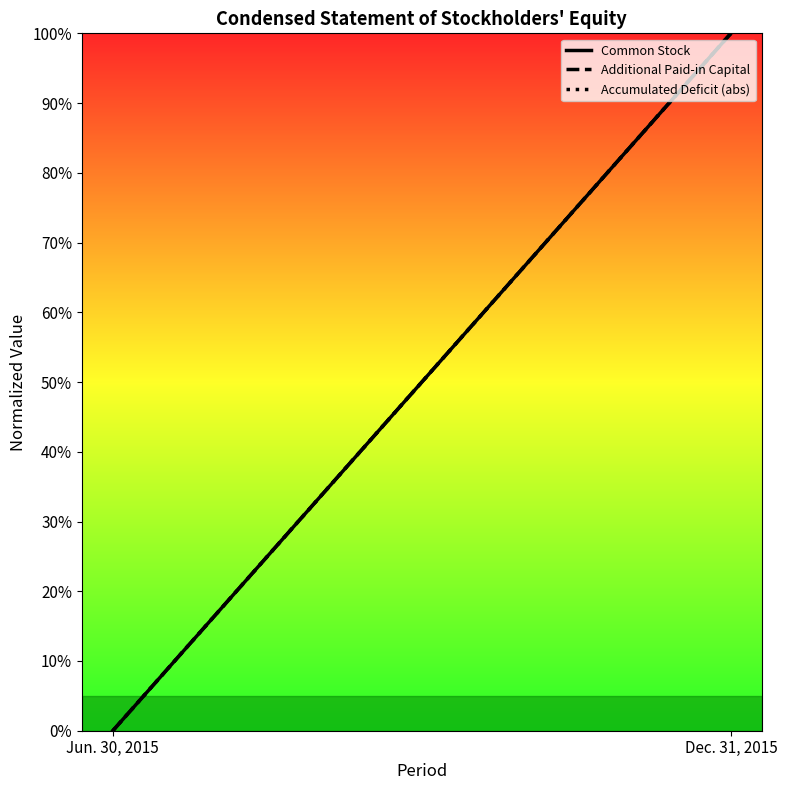

Does the chart display data point markers on the line(s)?

No